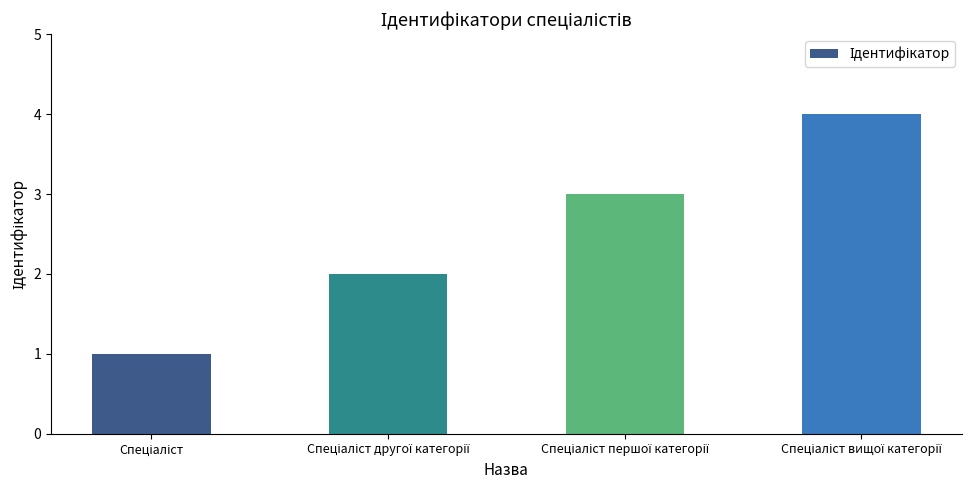

What is the sum of all values?

10